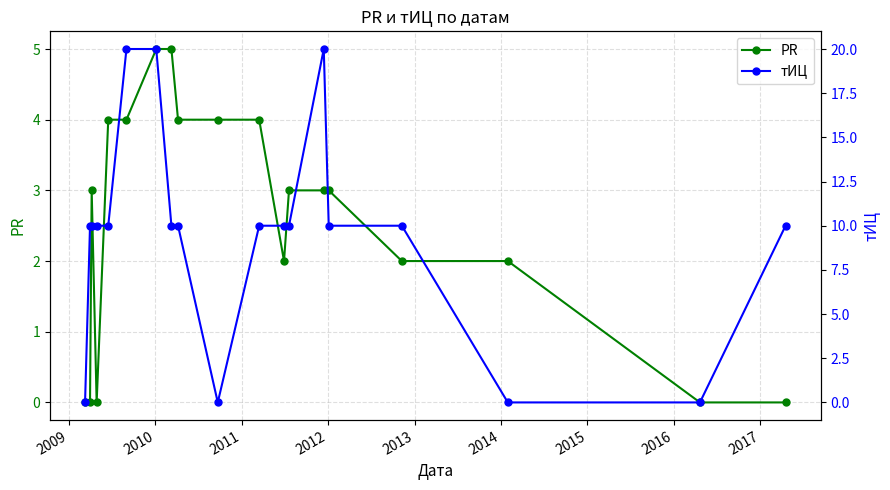

Reading left to right, list all the values displayed in this chart.

PR: 0	0	3	0	4	4	5	5	4	4	4	2	3	3	3	2	2	0	0
тИЦ: 0	10	10	10	10	20	20	10	10	0	10	10	10	20	10	10	0	0	10